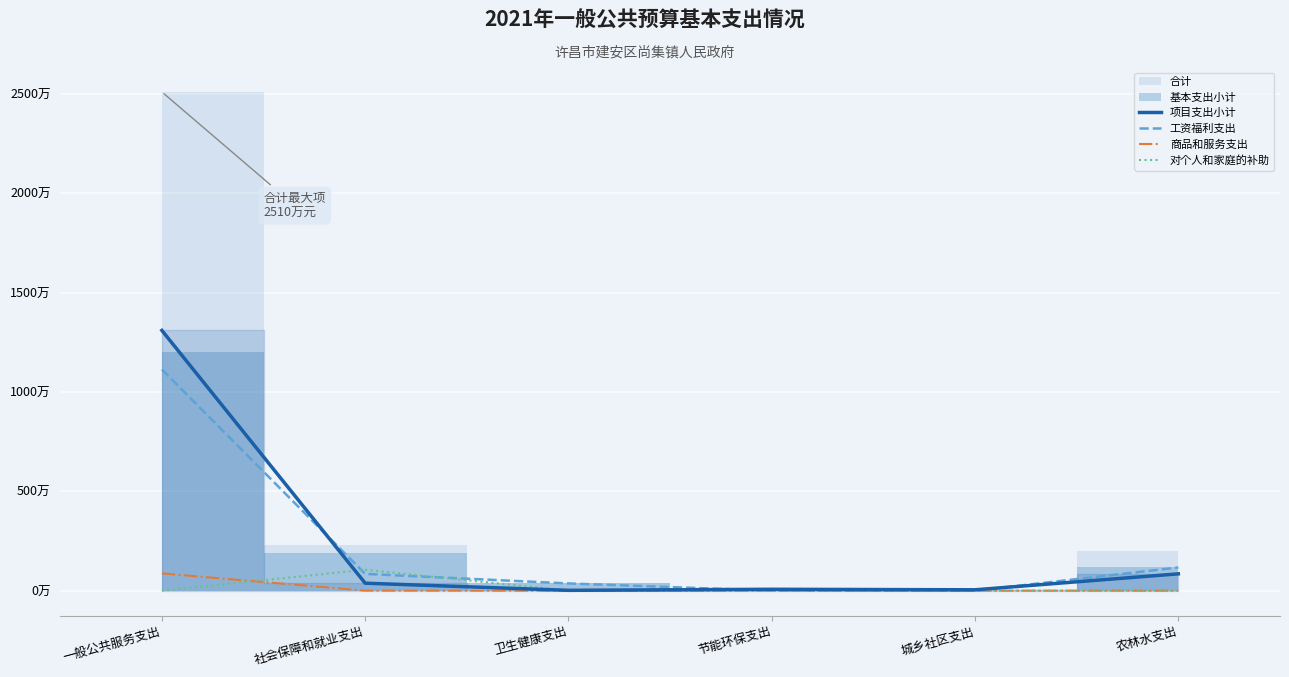

Which category has the lowest value across all series?

节能环保支出